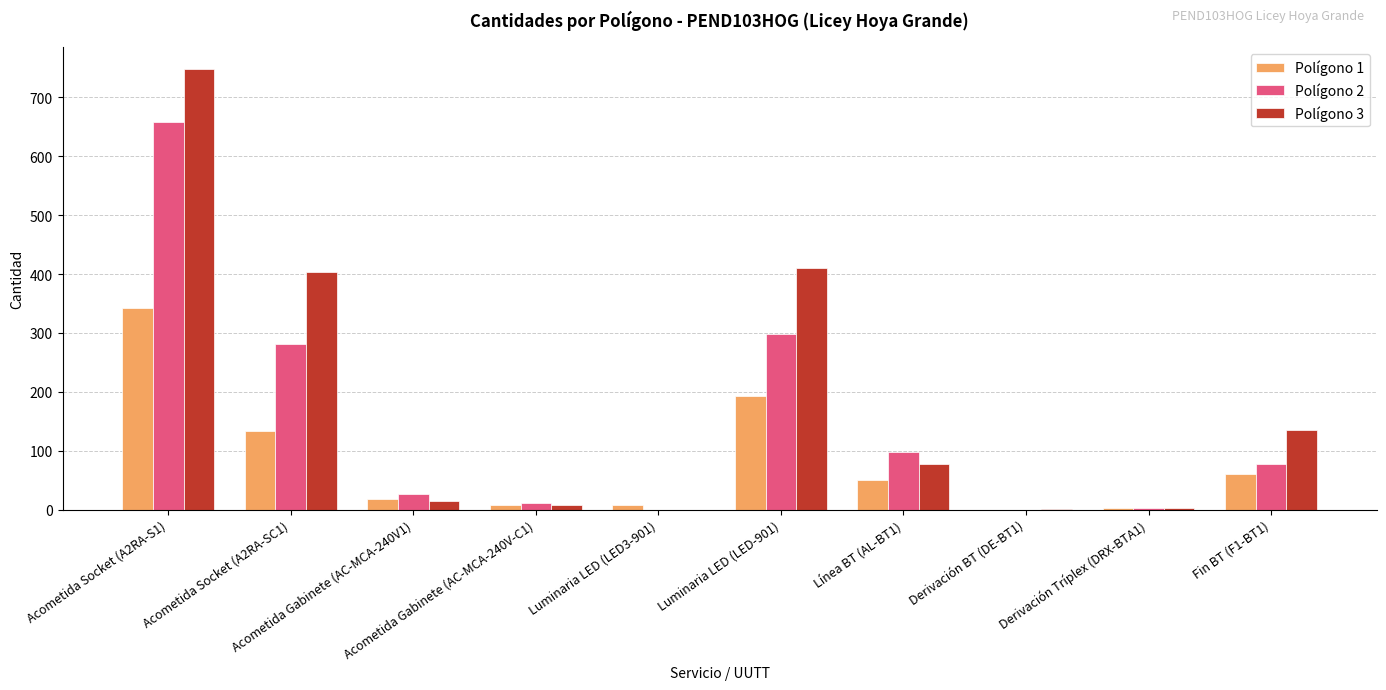

What are all the series names shown in the legend?

Polígono 1, Polígono 2, Polígono 3